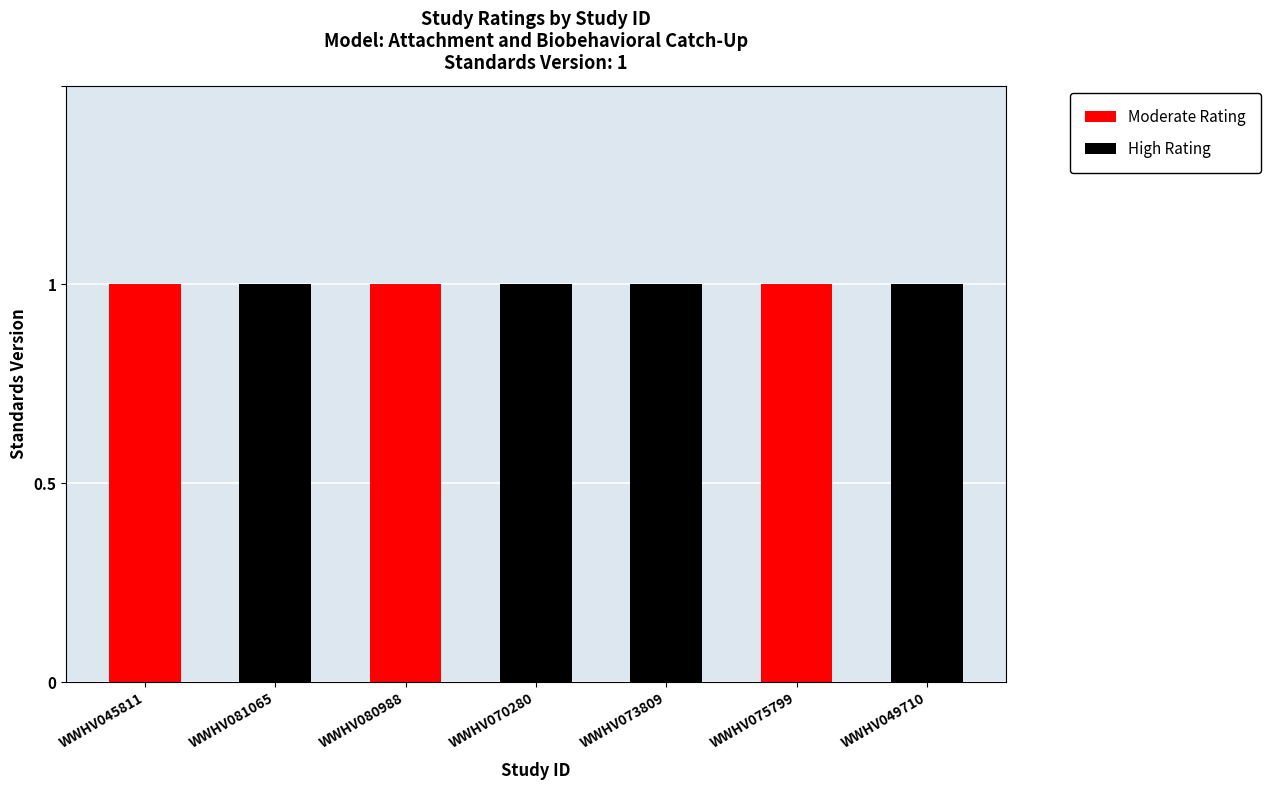

The value of Moderate Rating at WWHV045811 is 0. True or false?

False